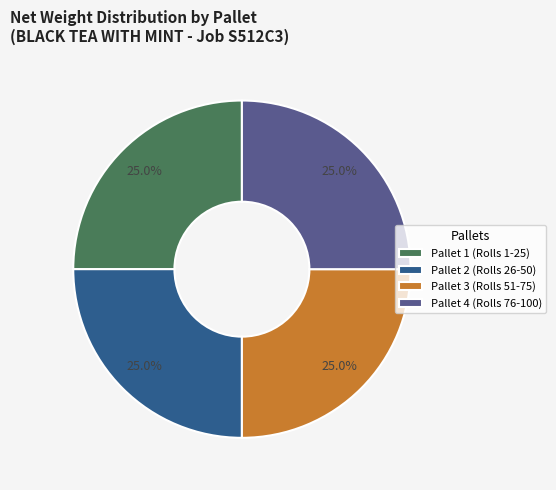

Approximately how many times larger is the value at Pallet 1 (Rolls 1-25) compared to Pallet 4 (Rolls 76-100)?

1.0